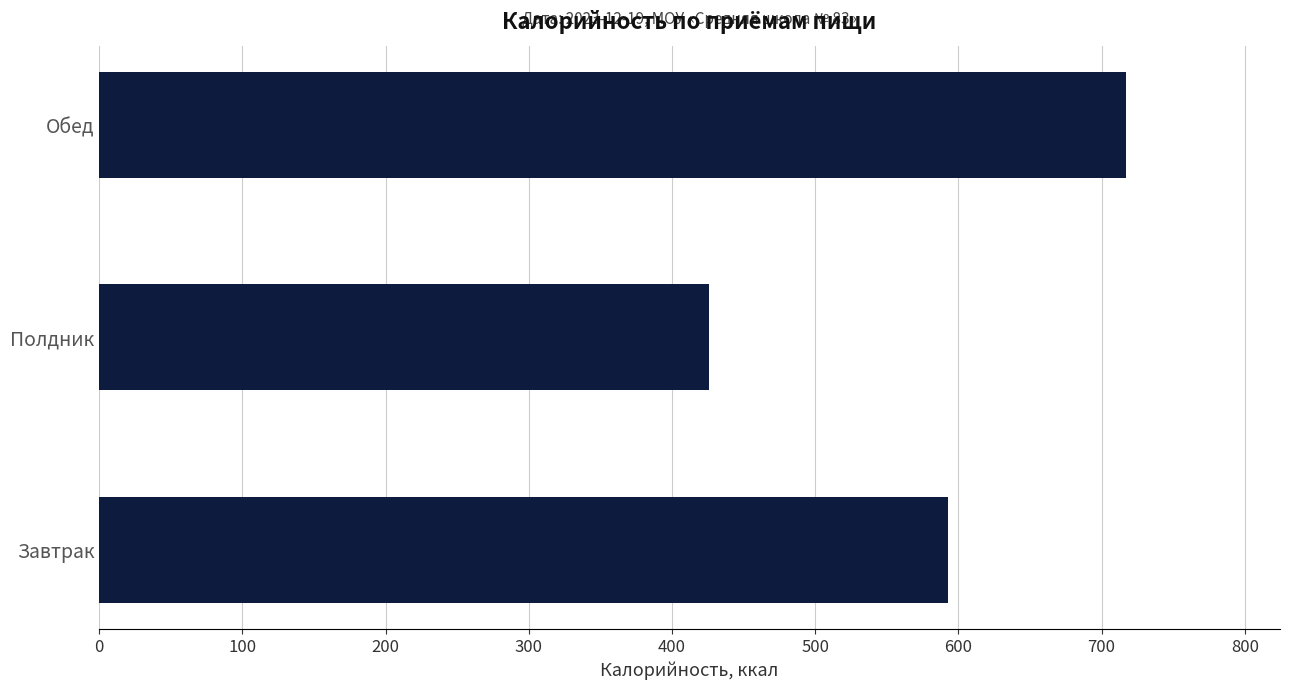

How many bars are there in total?

3